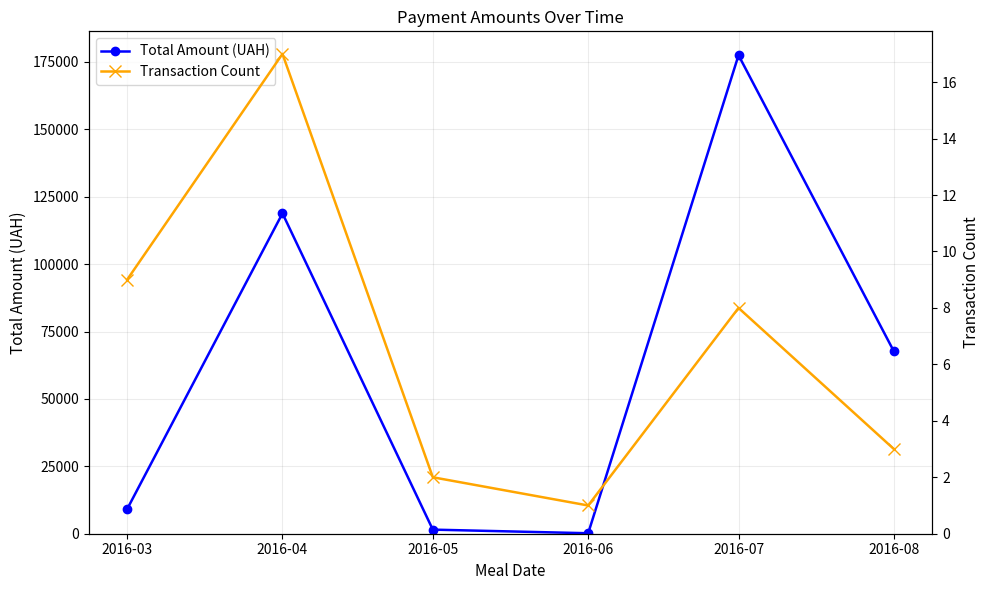

What is the difference between the second highest and second lowest values in the Transaction Count series?

7.0